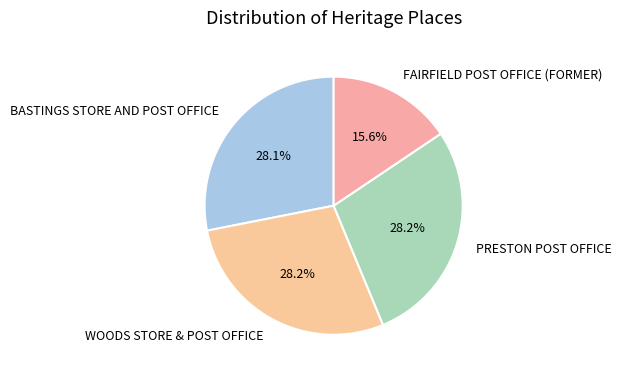

How much of the chart is everything except BASTINGS STORE AND POST OFFICE?

71.9%